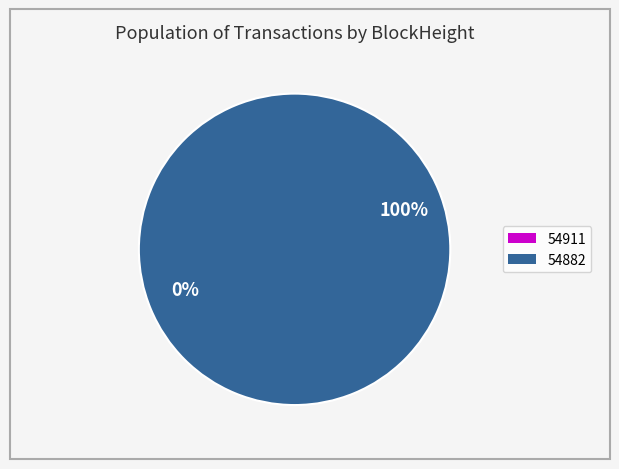

Rank the categories by value from highest to lowest.

54882, 54911